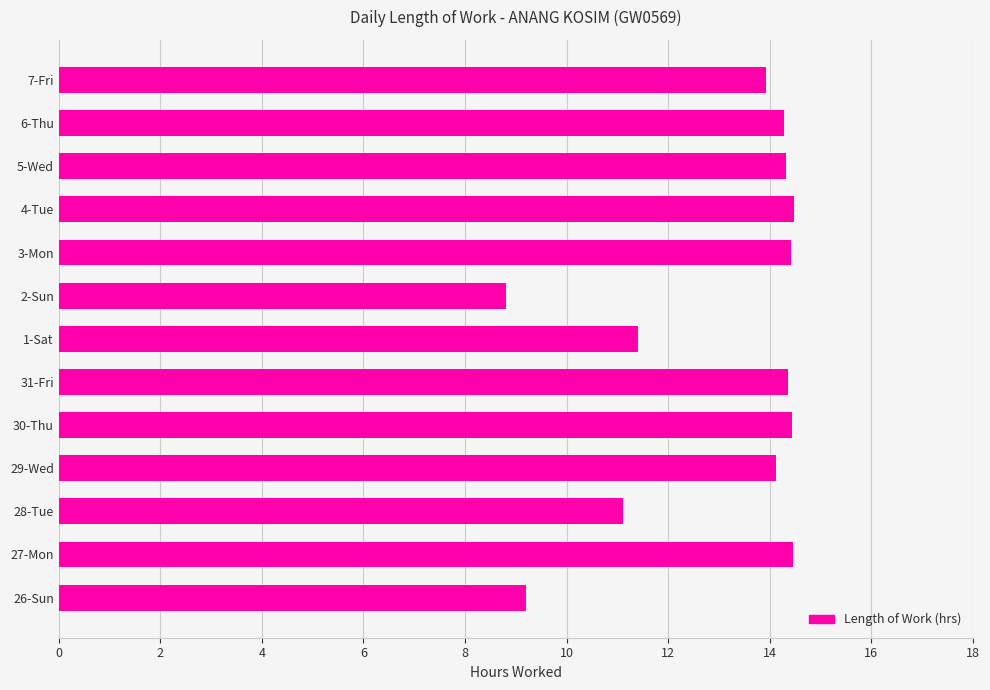

What is the sum of the values at 6-Thu and 1-Sat?

25.7